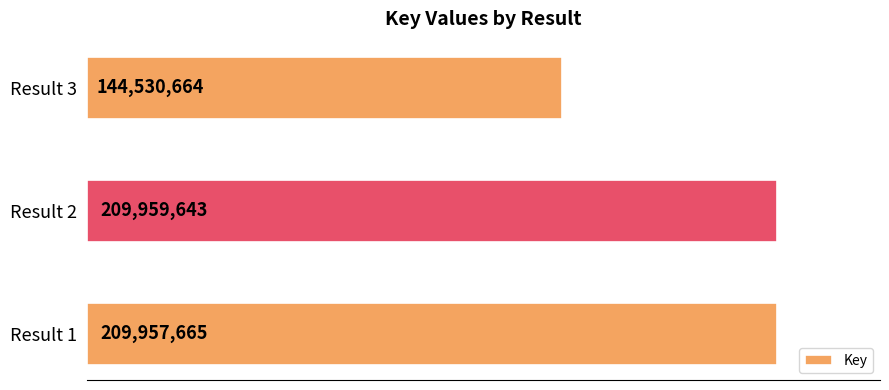

Are the bars grouped side by side (vs. stacked)?

No